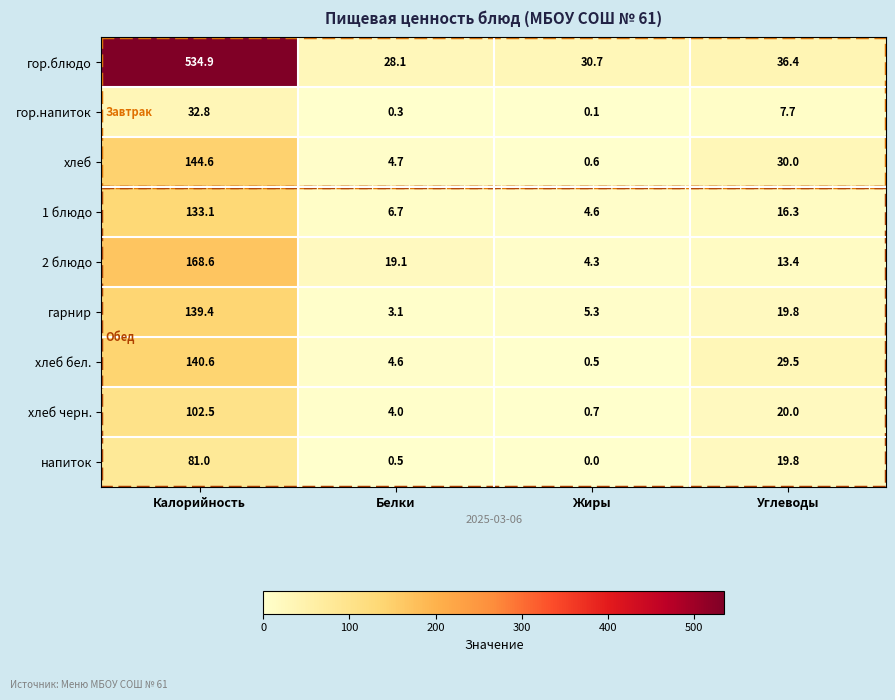

Which series has the widest spread of values?

гор.блюдо